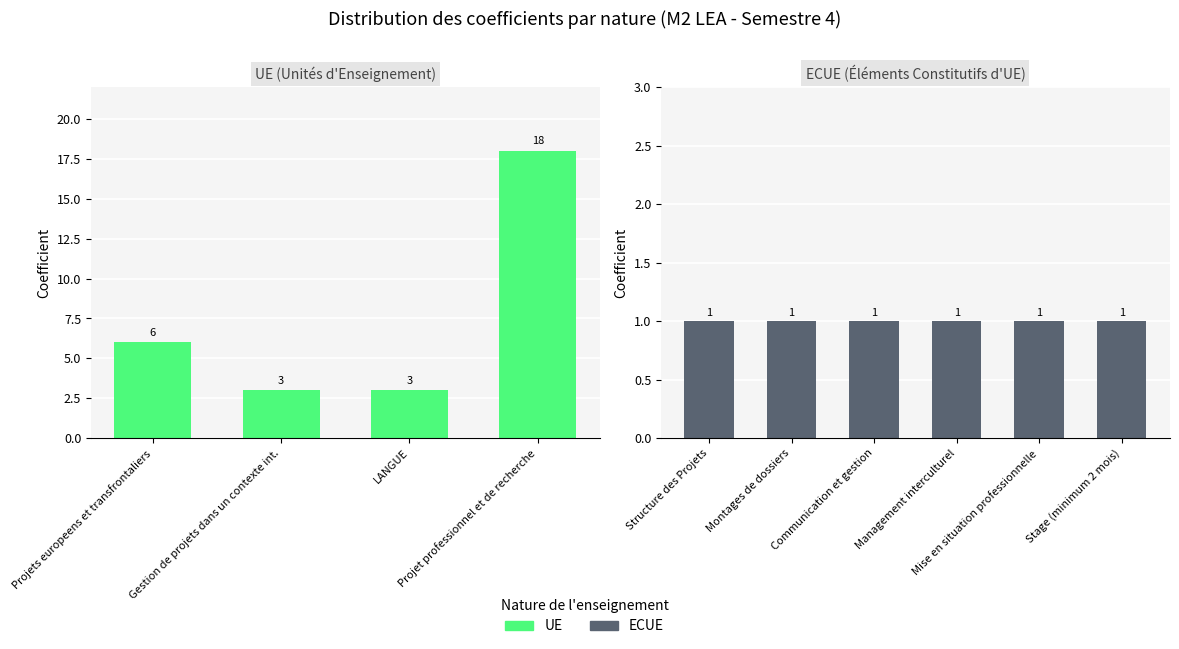

Are the bars horizontal?

No